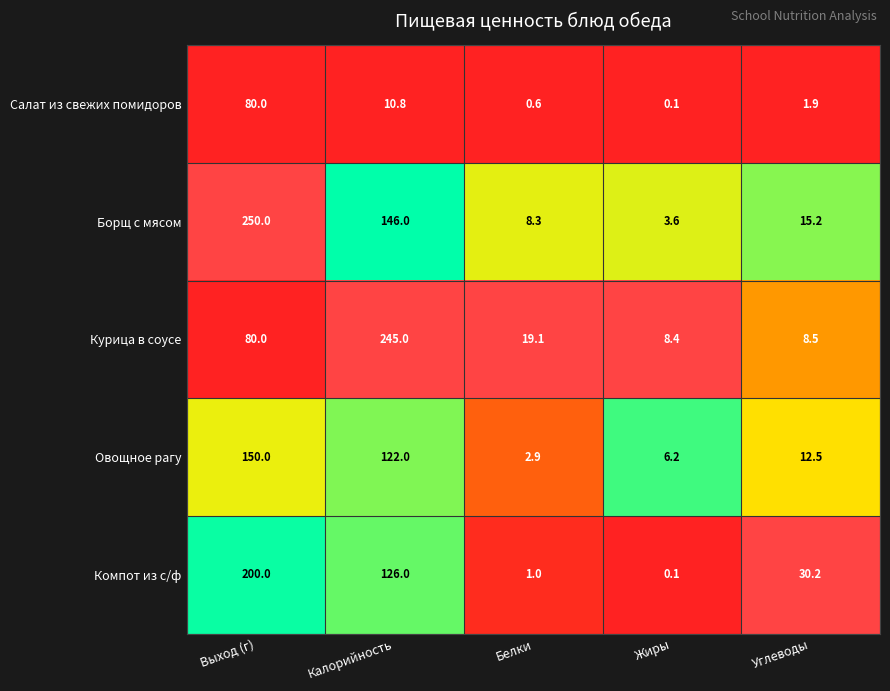

At which category does the chart reach its minimum across all series?

Жиры